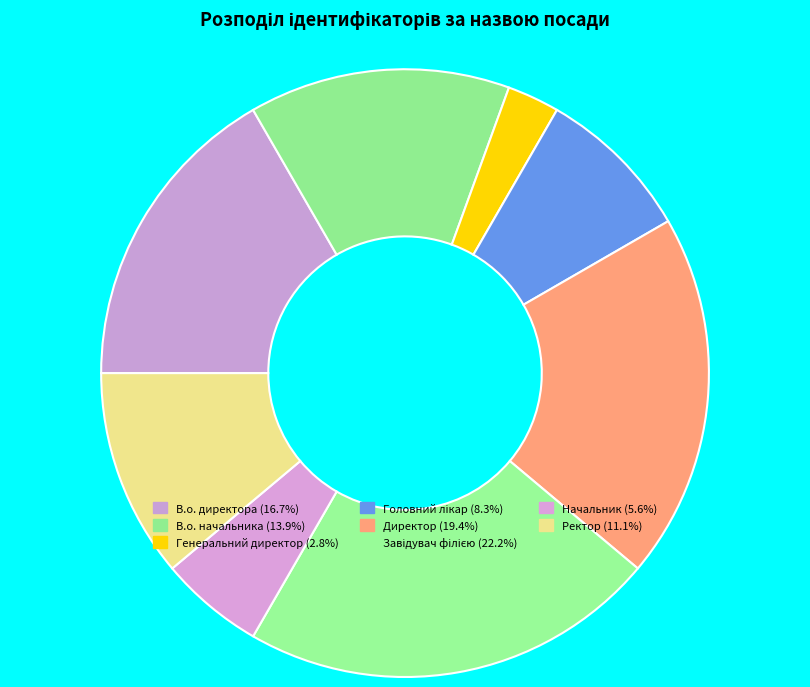

Is it true that Директор is 8% of the pie?

False